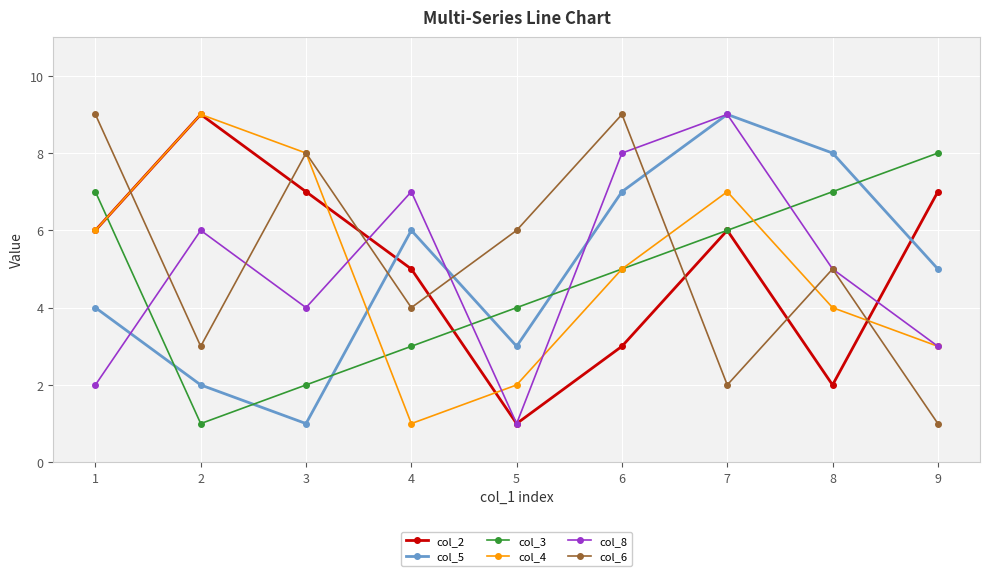

Reading right to left, extract all data points from this chart.

col_2: 9=7	8=2	7=6	6=3	5=1	4=5	3=7	2=9	1=6
col_5: 9=5	8=8	7=9	6=7	5=3	4=6	3=1	2=2	1=4
col_3: 9=8	8=7	7=6	6=5	5=4	4=3	3=2	2=1	1=7
col_4: 9=3	8=4	7=7	6=5	5=2	4=1	3=8	2=9	1=6
col_8: 9=3	8=5	7=9	6=8	5=1	4=7	3=4	2=6	1=2
col_6: 9=1	8=5	7=2	6=9	5=6	4=4	3=8	2=3	1=9